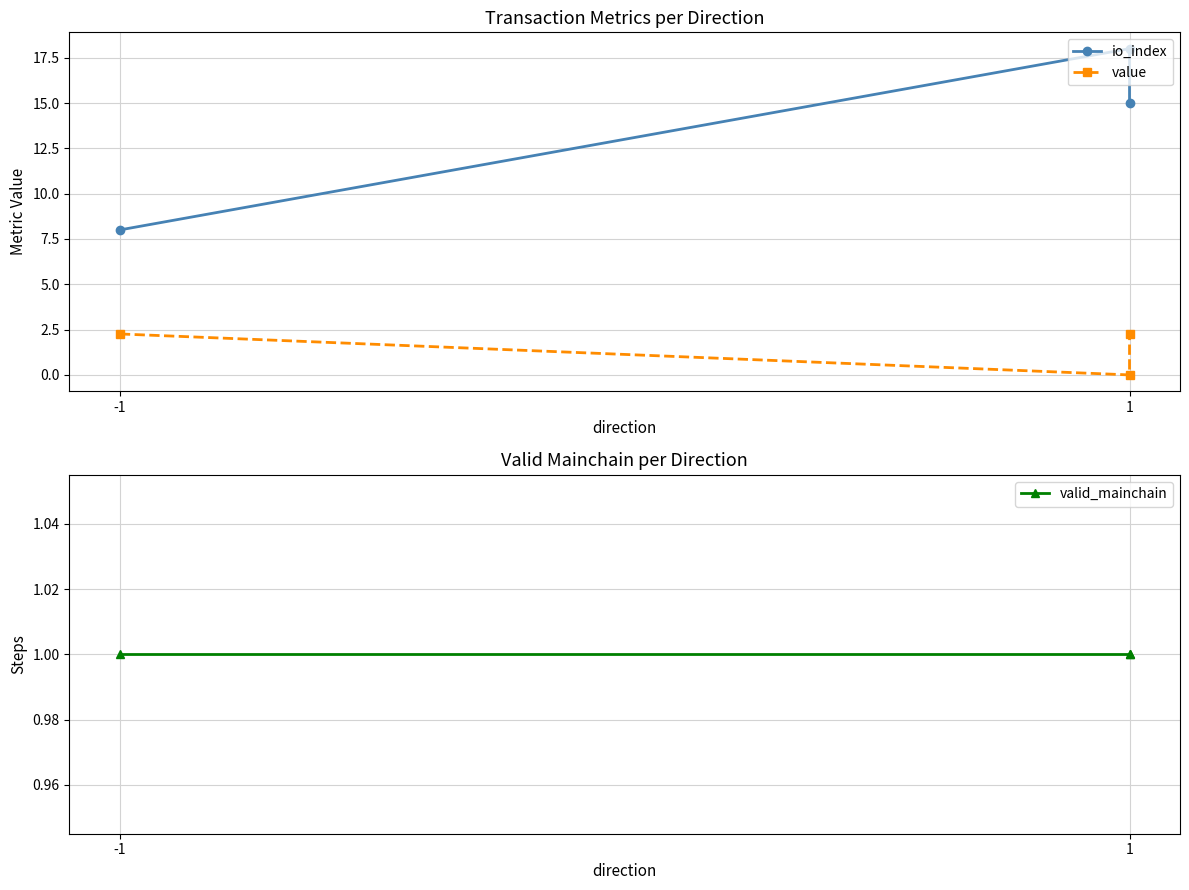

Is it true that io_index equals 18.0 at 1?

True